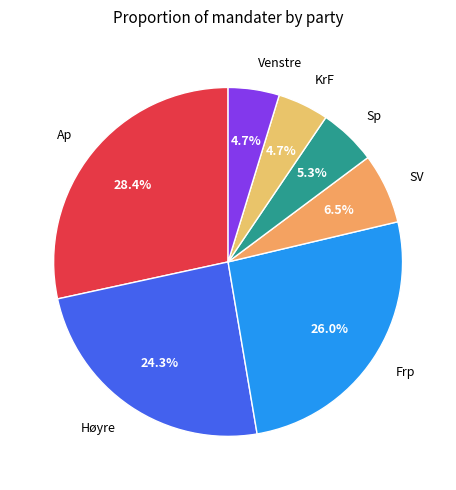

Is it true that Sp is 5% of the pie?

True